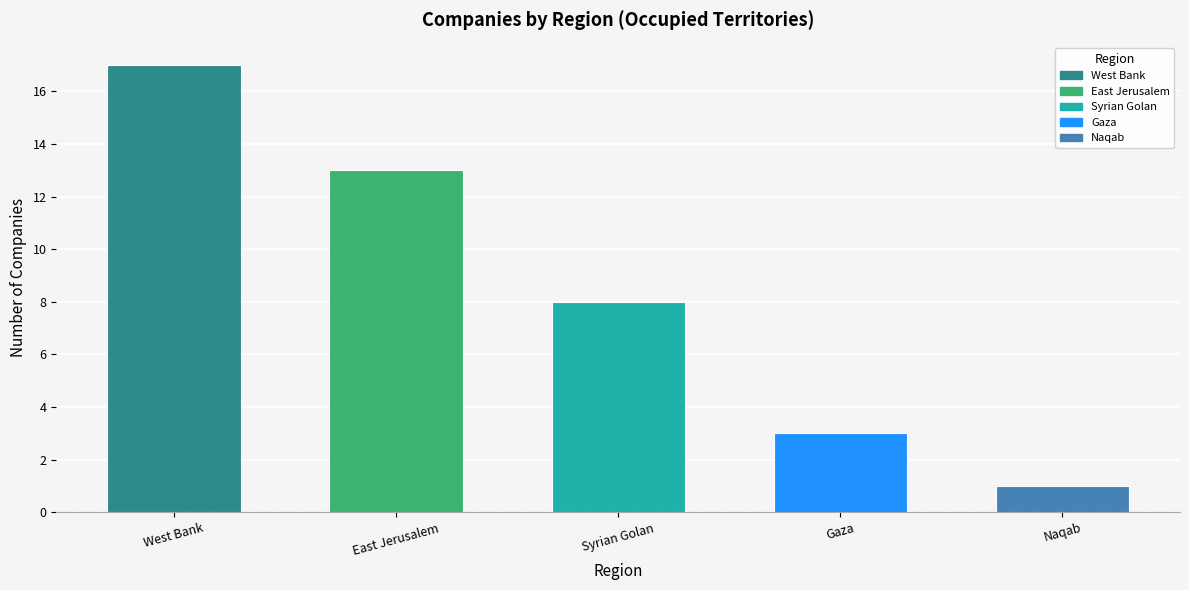

List the labels in order of value, largest first.

West Bank, East Jerusalem, Syrian Golan, Gaza, Naqab